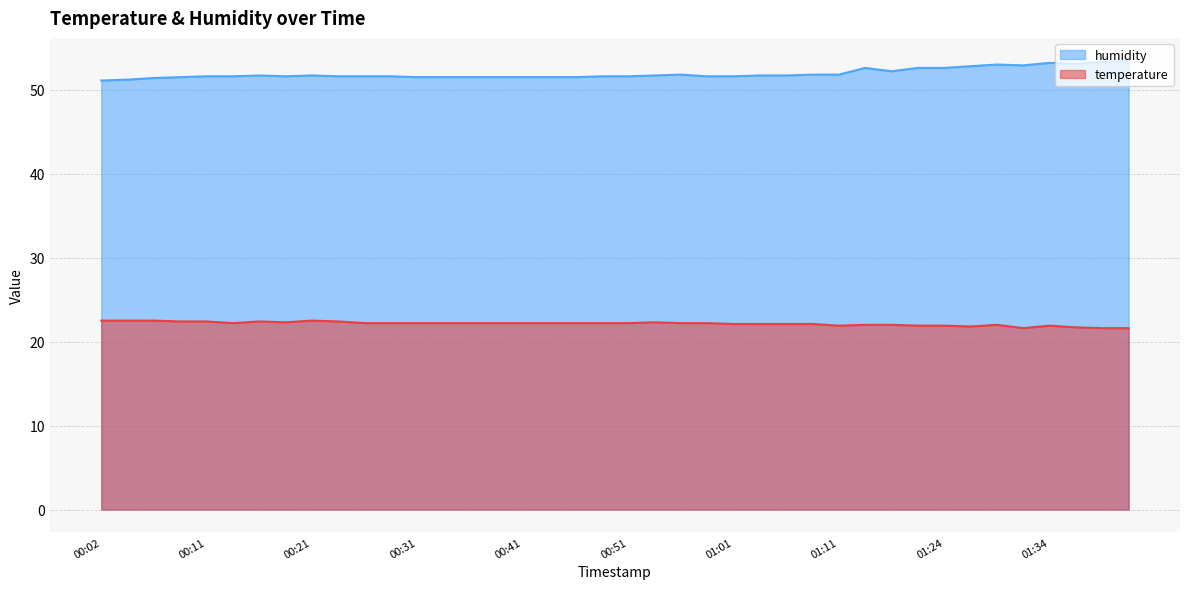

Is it true that temperature equals 38.3 at 01:32?

False